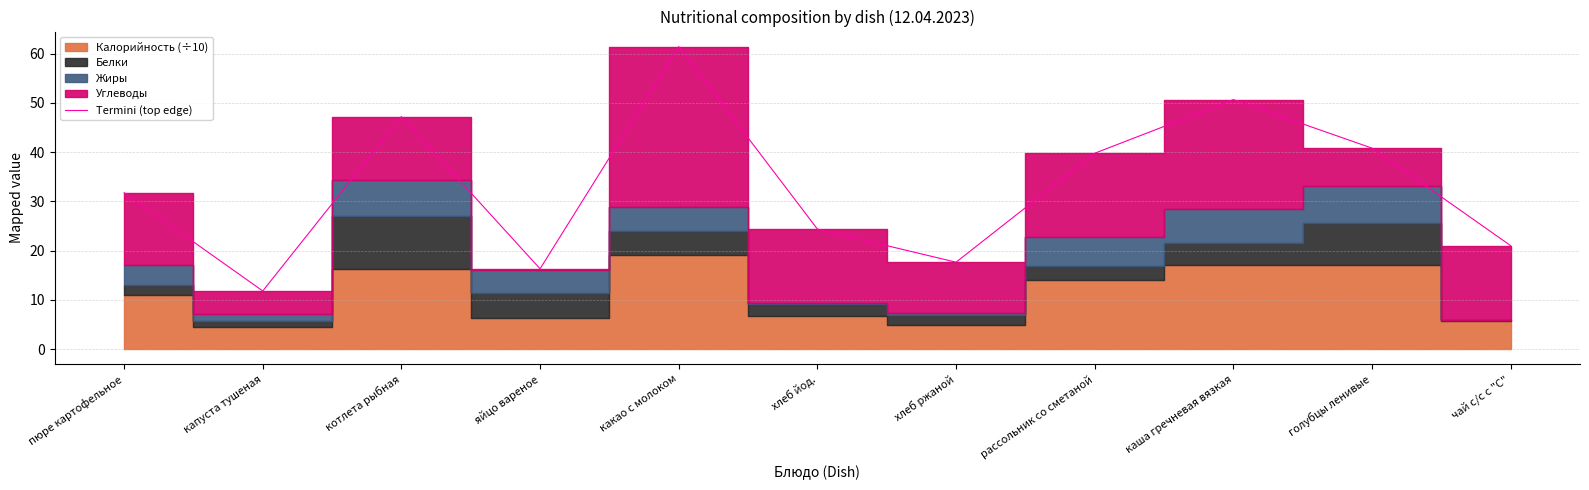

Reading left to right, extract all data points from this chart.

31.8	11.8	47.2	16.3	61.4	24.4	17.6	39.8	50.7	40.8	21.0